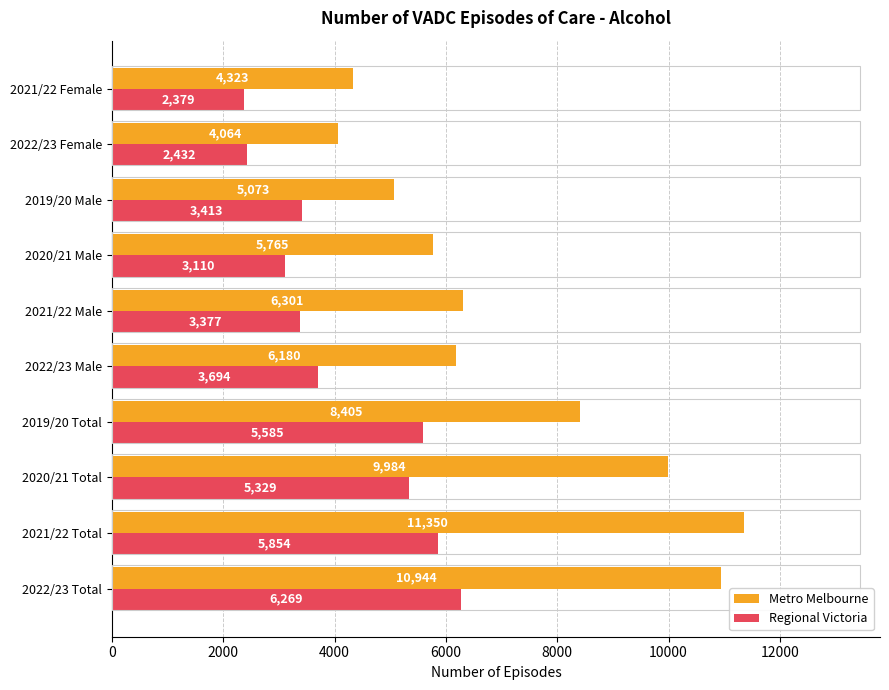

What is the smallest value displayed?

2379